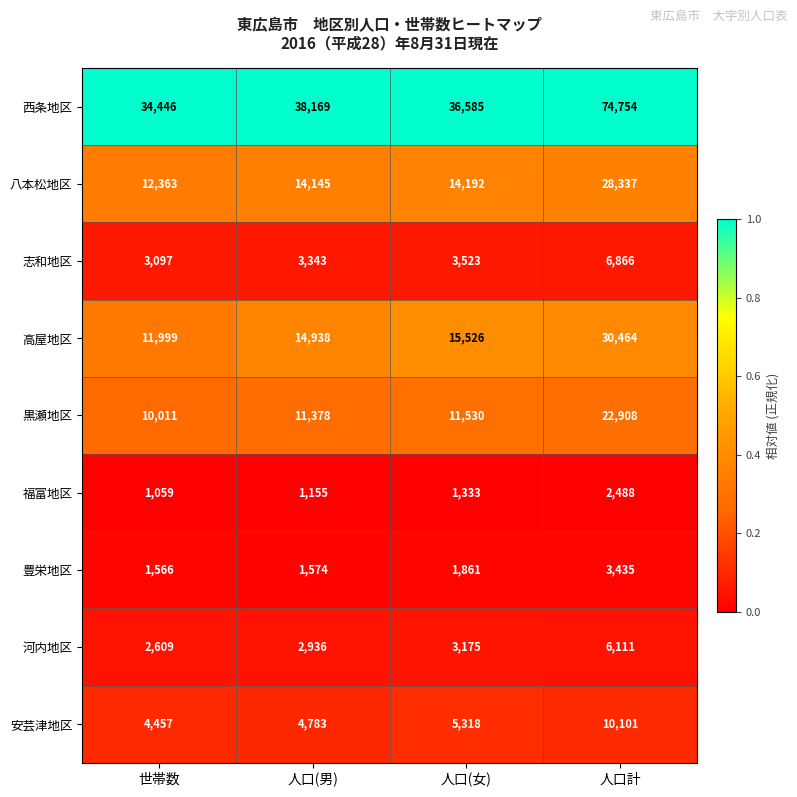

List the series in order of their peak value, lowest first.

福富地区, 豊栄地区, 河内地区, 志和地区, 安芸津地区, 黒瀬地区, 八本松地区, 高屋地区, 西条地区